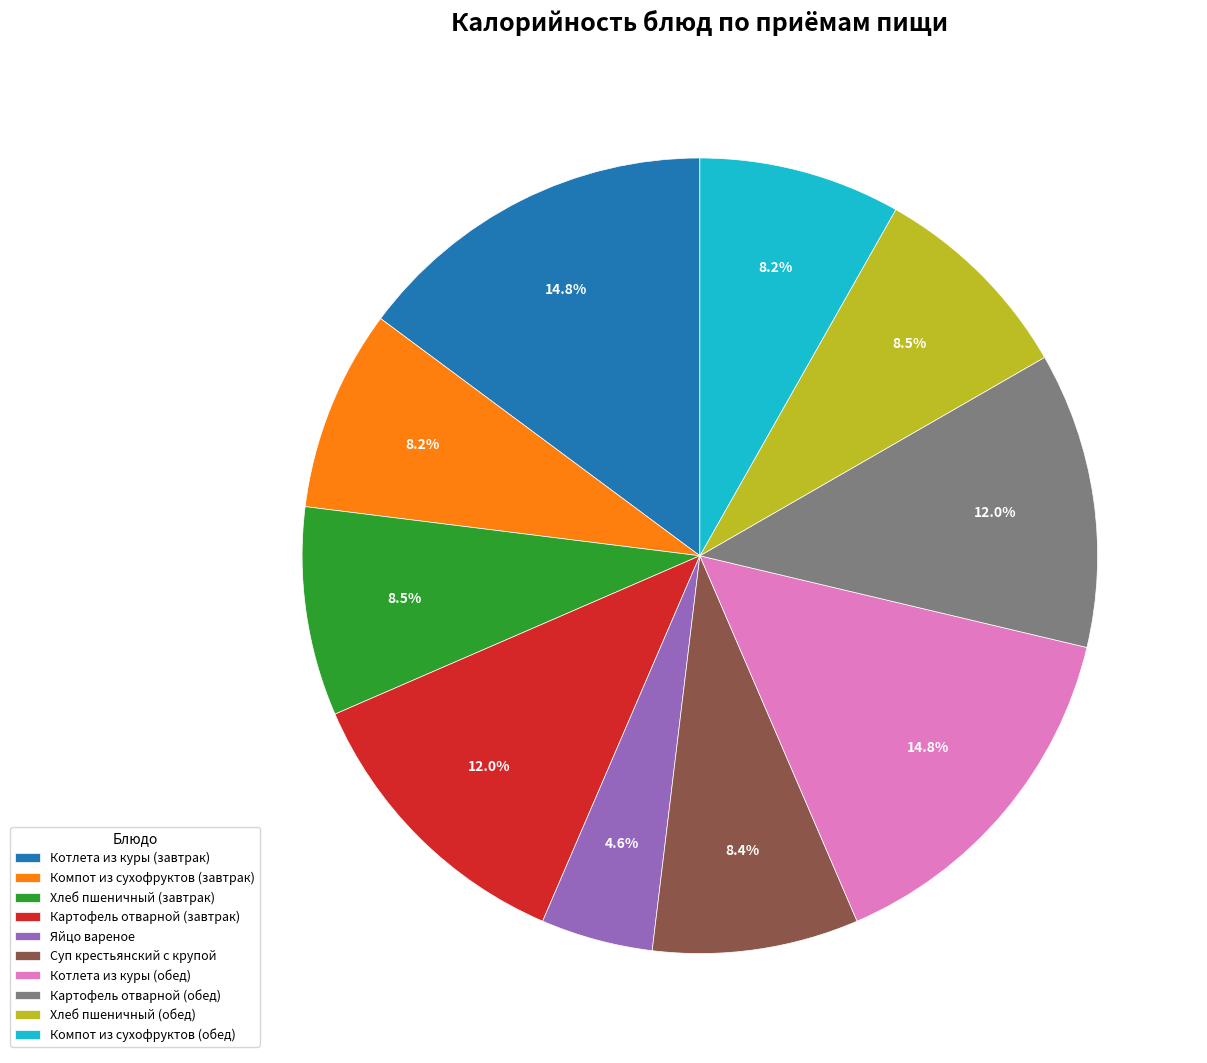

Which has a higher value, Картофель отварной (завтрак) or Хлеб пшеничный (обед)?

Картофель отварной (завтрак)